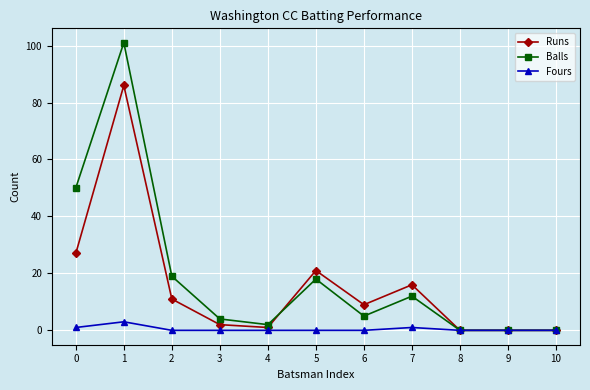

How many categories are shown in the chart?

11